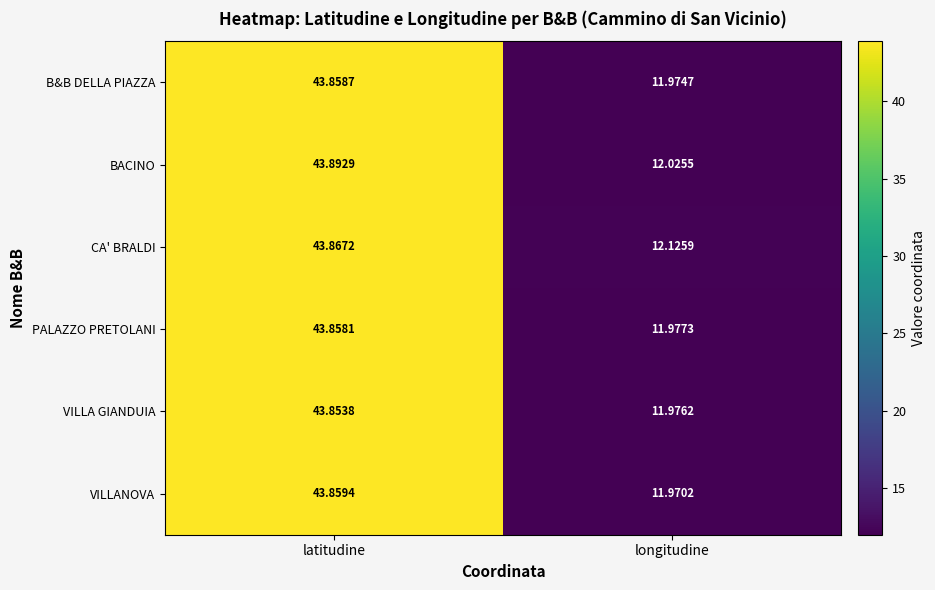

Where does the VILLA GIANDUIA series first go above 43?

latitudine